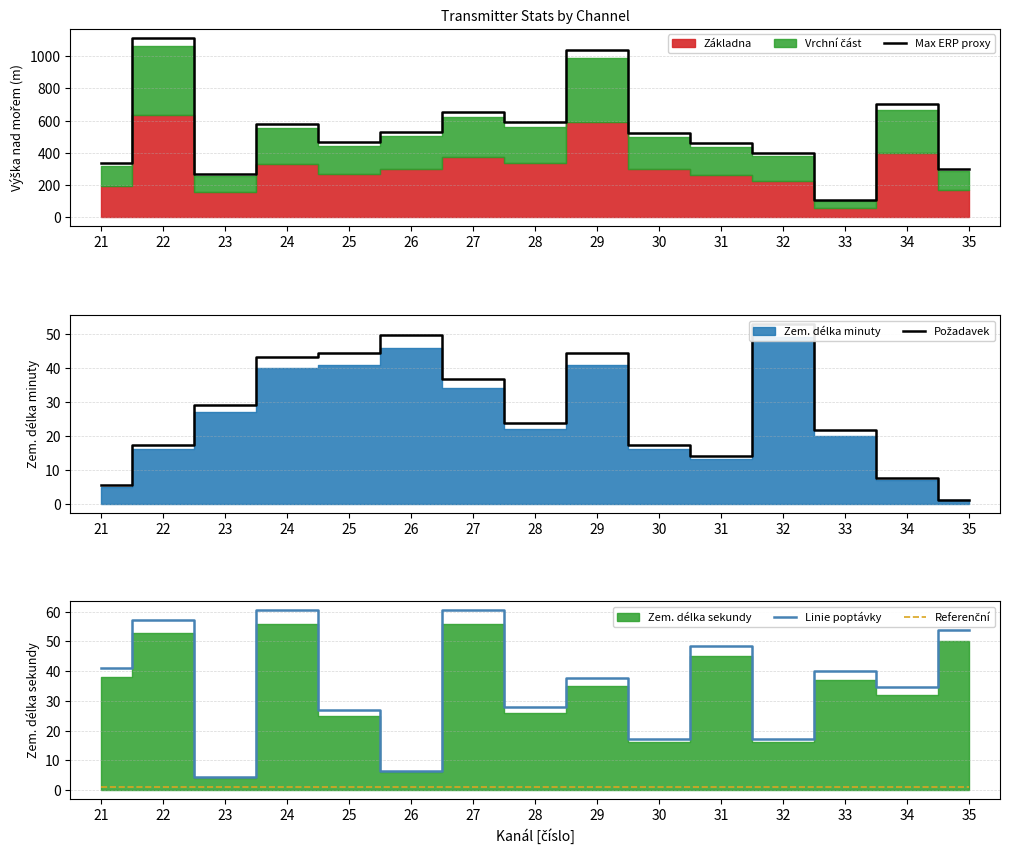

True or false: Max ERP proxy and Linie poptávky cross at least once.

False